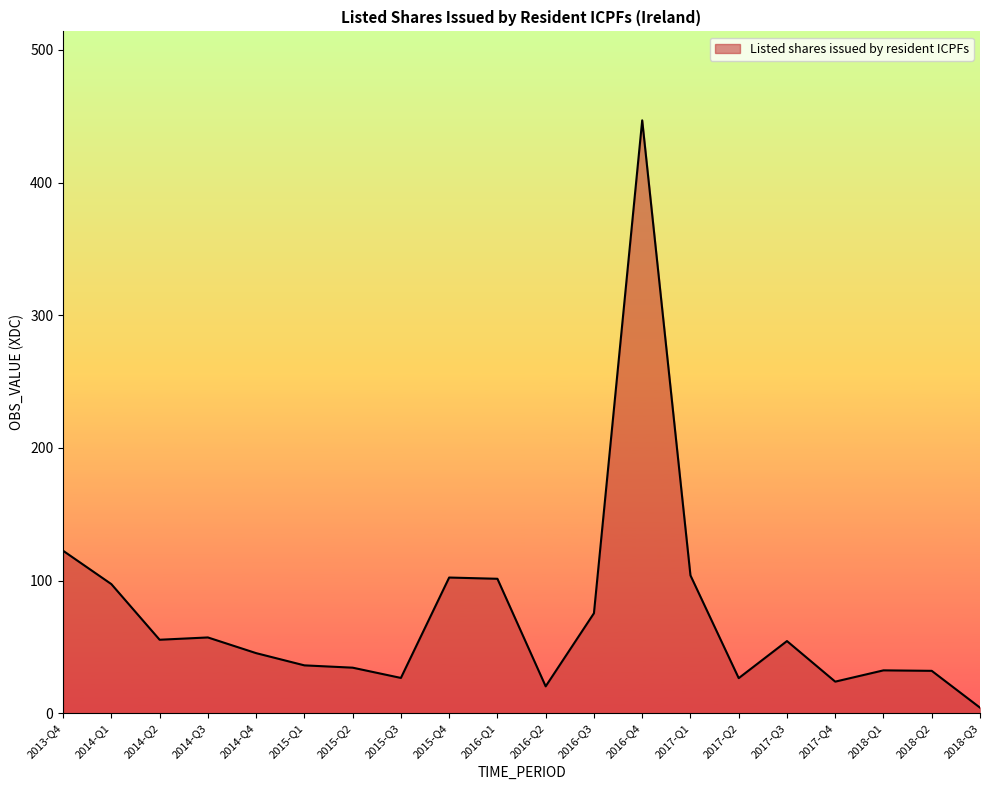

How many lines are shown in the chart?

1